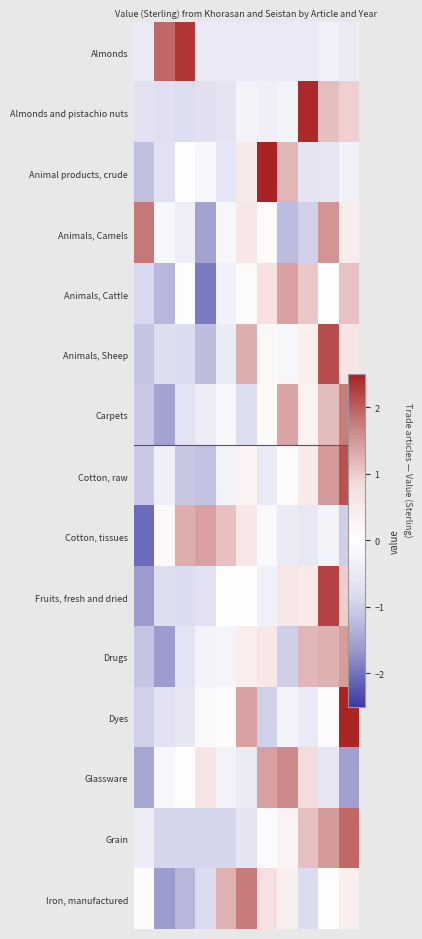

What is the smallest value displayed?

-2.1